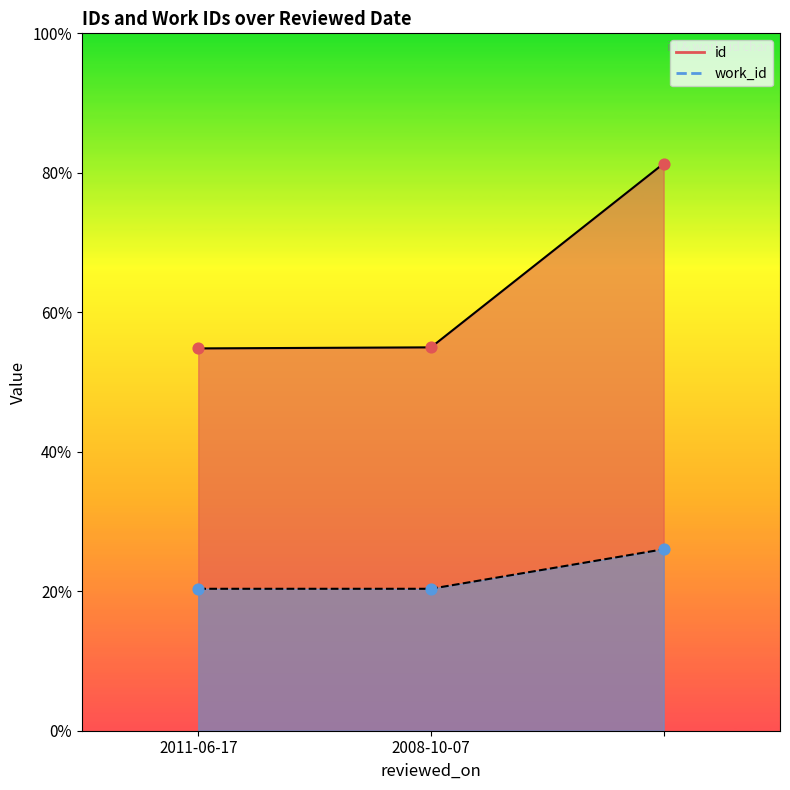

What is the total value across all series at ?

26838